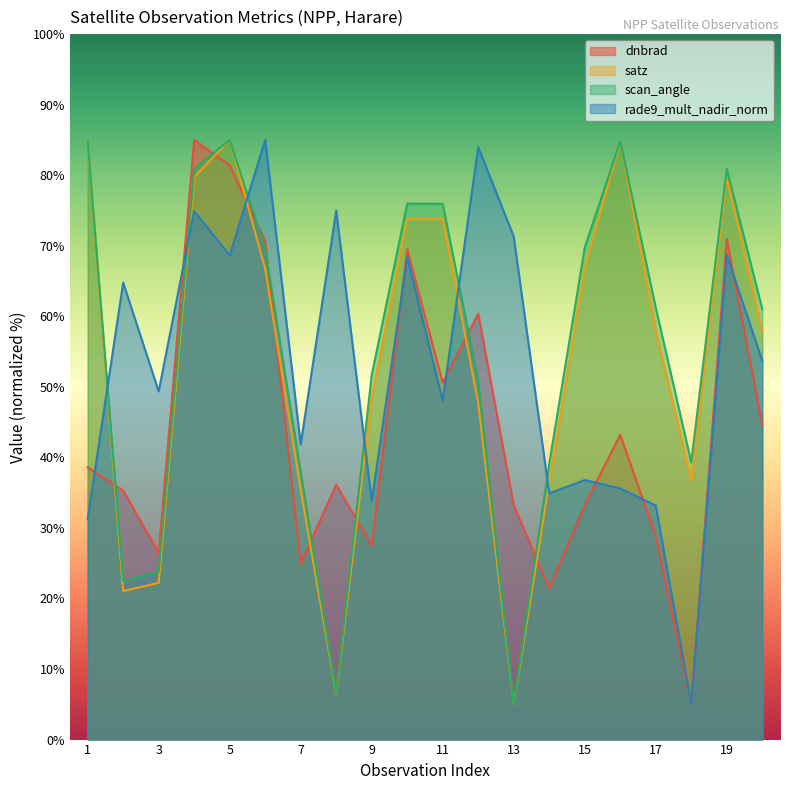

At which category is the sum across all series the highest?

4